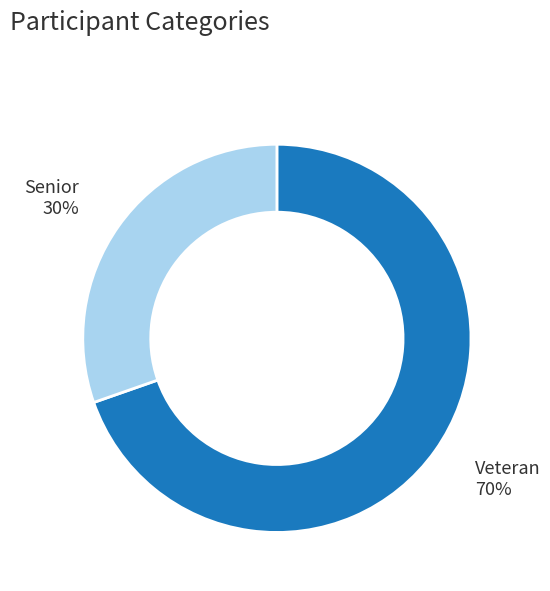

To the nearest percent, what is the average slice percentage?

50%